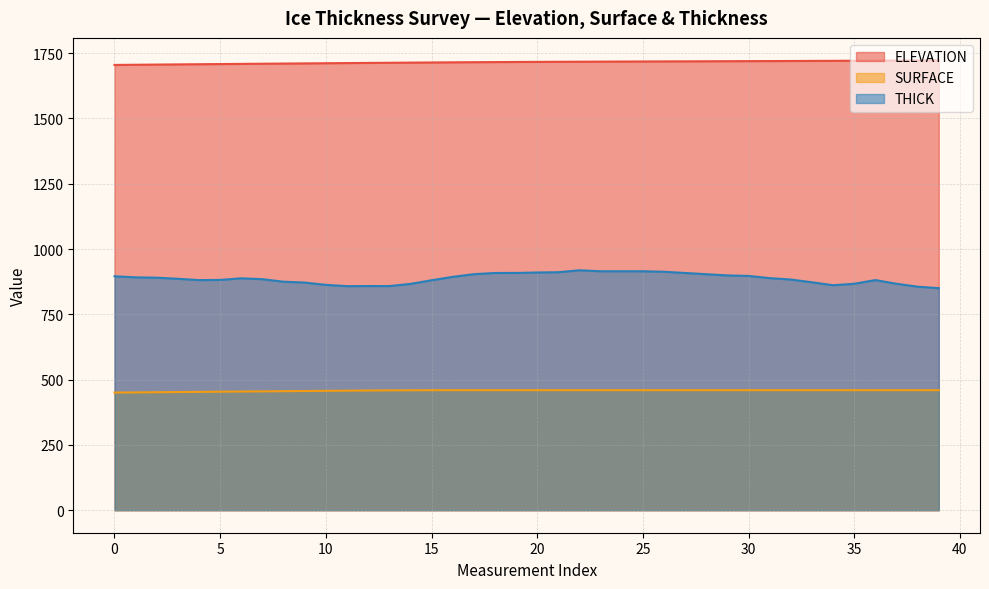

What is the value of the ELEVATION point at the 10th from the left?

1710.7